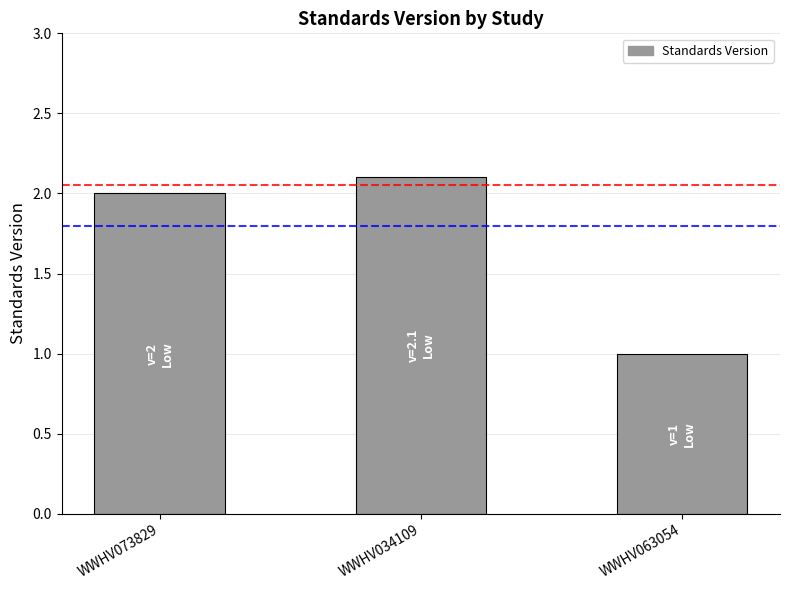

The value at WWHV063054 is 0.2. True or false?

False